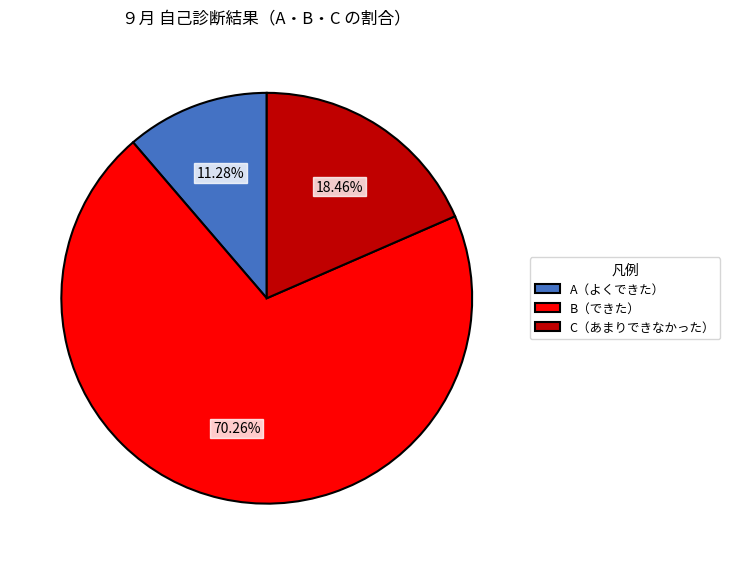

Which category has the biggest portion of the pie?

B（できた）